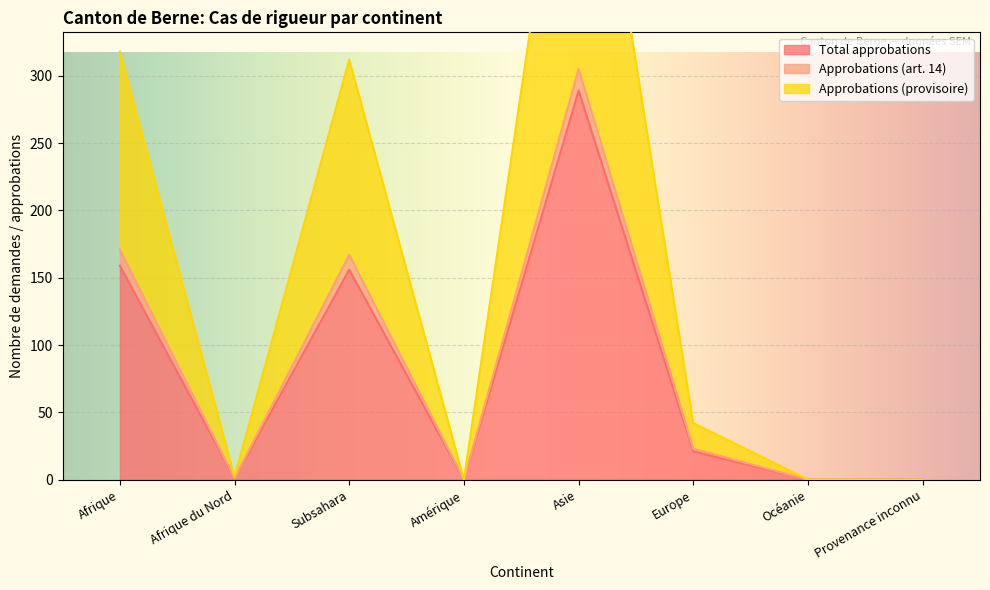

Is it true that Approbations (art. 14) equals 1 at Afrique du Nord?

False